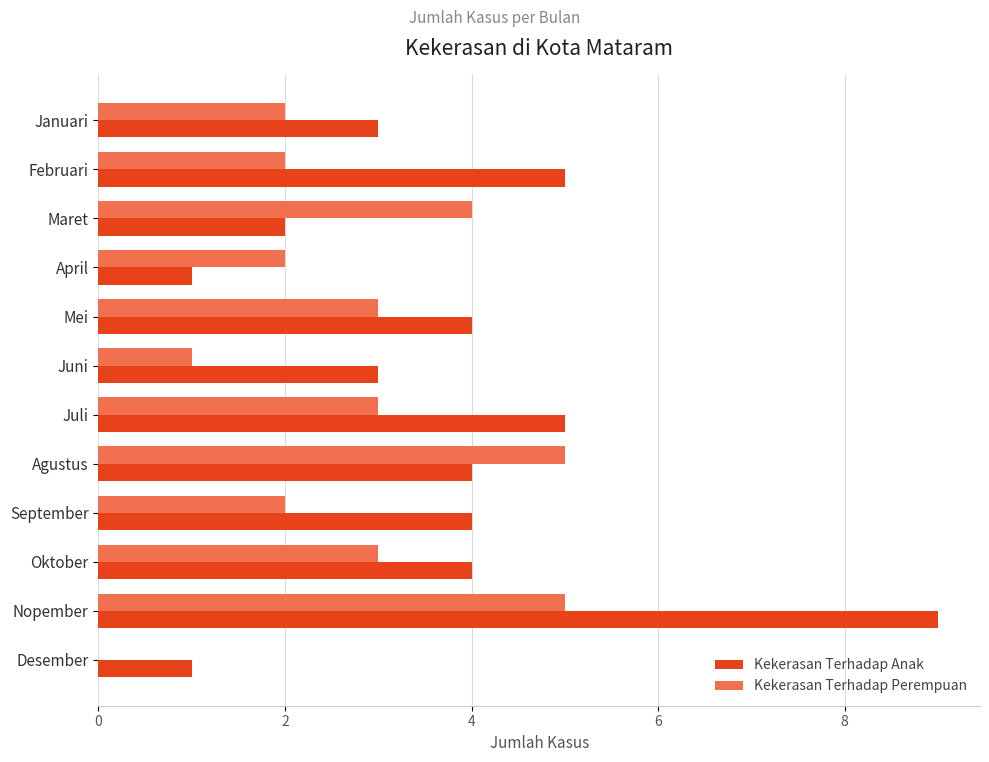

Between Februari and Juni, which series saw the biggest shift?

Kekerasan Terhadap Anak